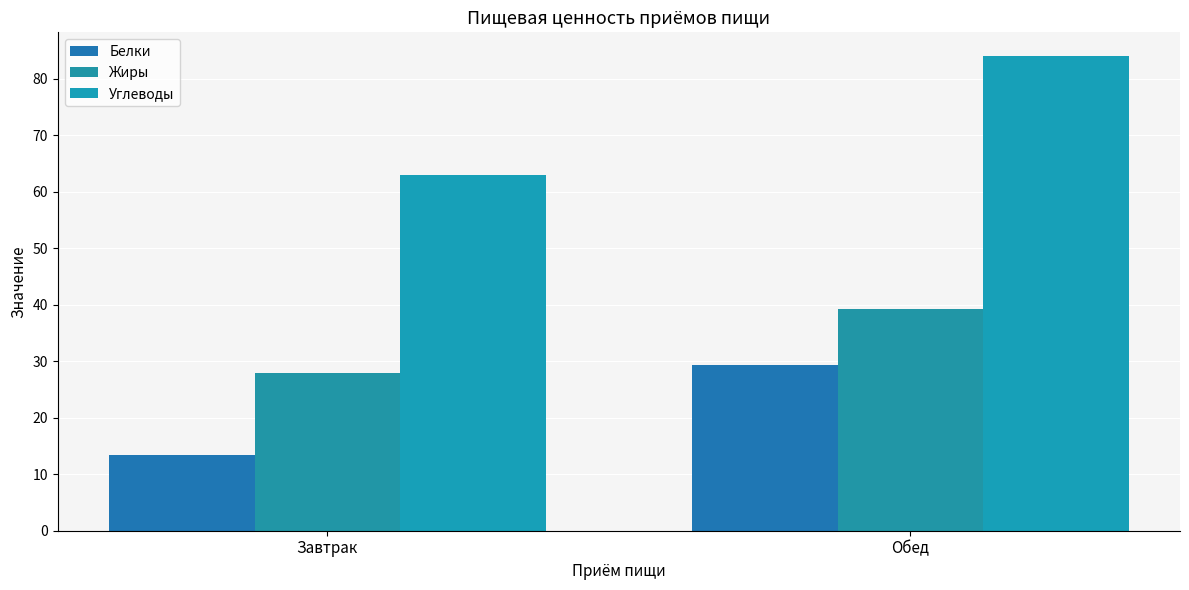

The value of Углеводы at Завтрак is 108.9. True or false?

False